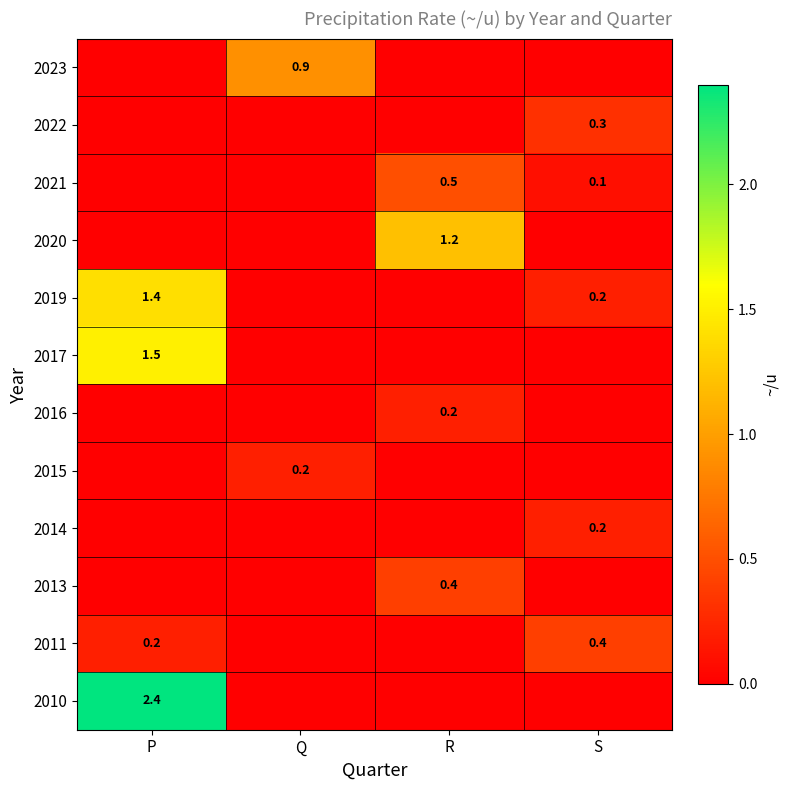

The value of 2014 at S is 0.2. True or false?

True